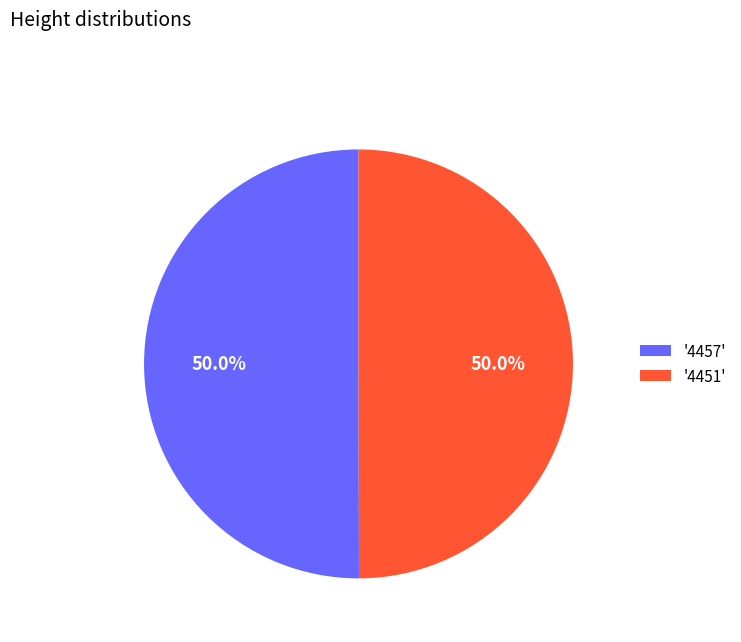

To the nearest percent, what is the average slice percentage?

50%